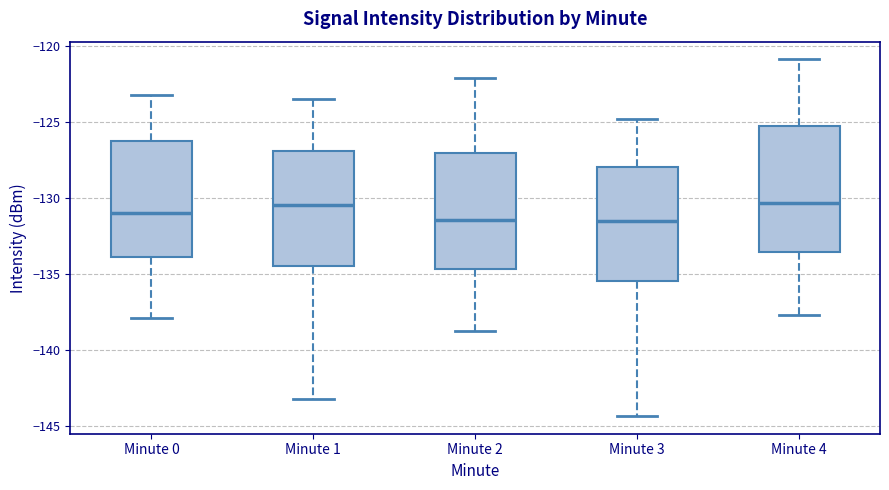

Reading left to right, transcribe this box plot: for each box, give where its median line is, the range the box spans, and where its two whiskers end, as read against the y-axis. The values are not printed on the chart, so give them approximately, as read against the axis.

Minute 0: median -131.0, box -134.0 to -126.0, whiskers -138.0 to -123.0
Minute 1: median -130.5, box -134.5 to -127.0, whiskers -143.0 to -123.5
Minute 2: median -131.5, box -134.5 to -127.0, whiskers -139.0 to -122.0
Minute 3: median -131.5, box -135.5 to -128.0, whiskers -144.5 to -125.0
Minute 4: median -130.5, box -133.5 to -125.5, whiskers -137.5 to -121.0